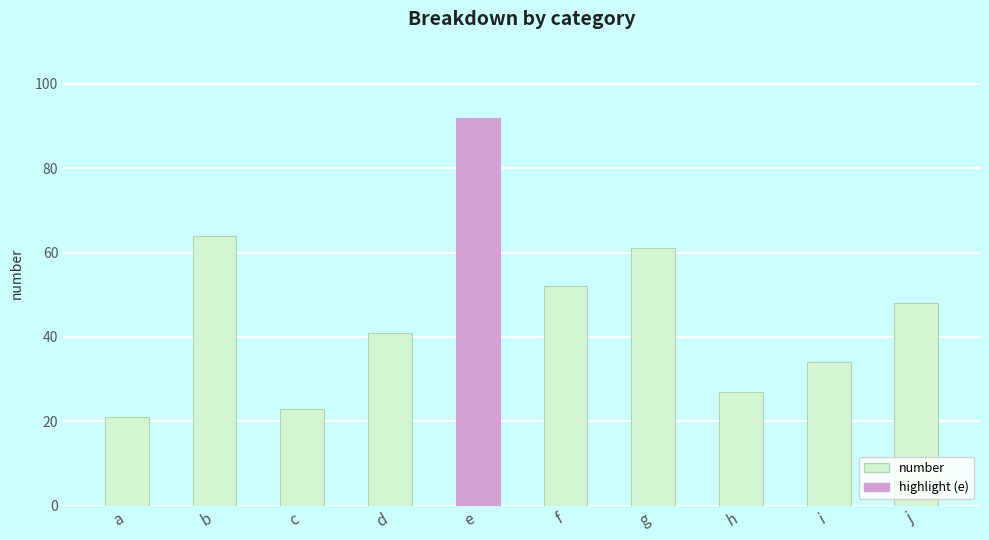

Reading left to right, transcribe all the data shown in this chart.

21	64	23	41	92	52	61	27	34	48